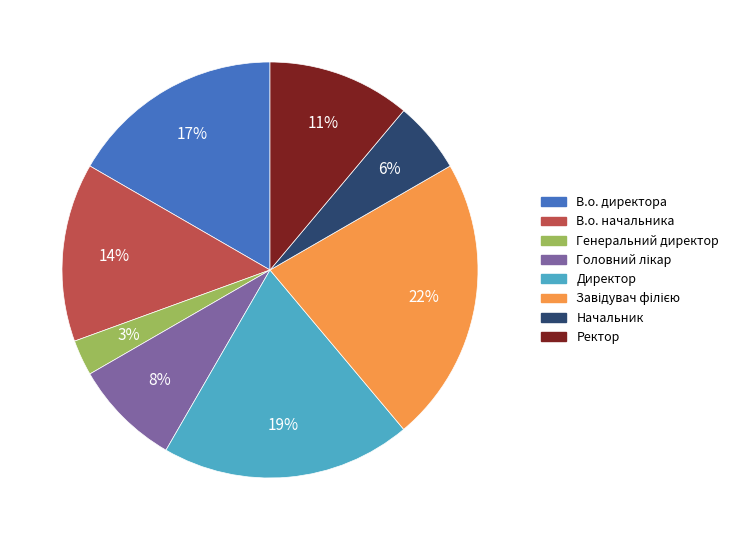

What percentage is the Ректор slice, to the nearest percent?

11%